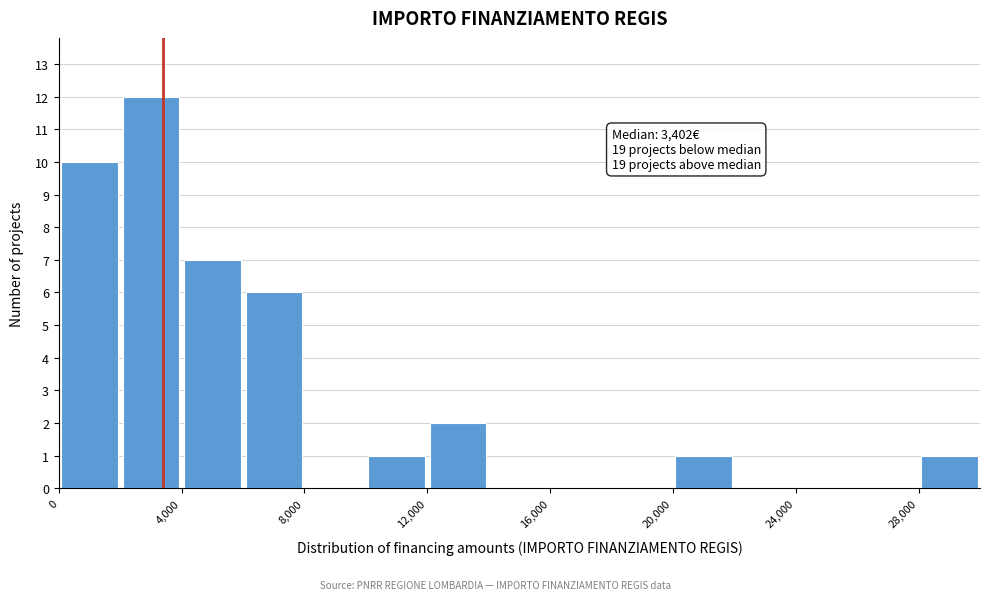

Which range on the x-axis has the tallest bar?

2000 to 4000